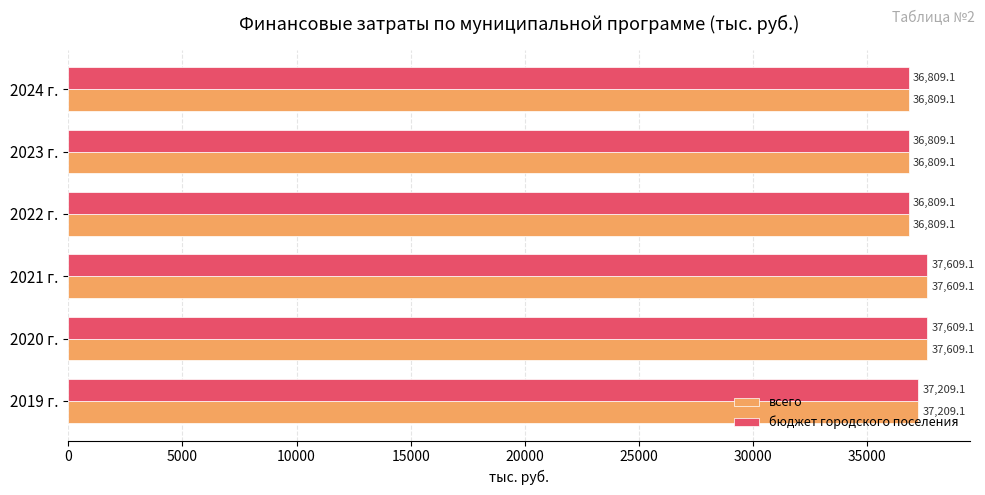

What is the average value of the бюджет городского поселения series?

37142.4